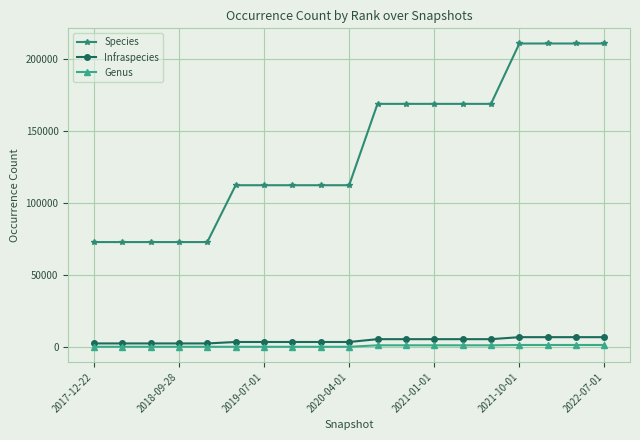

Which series has the widest spread of values?

Species